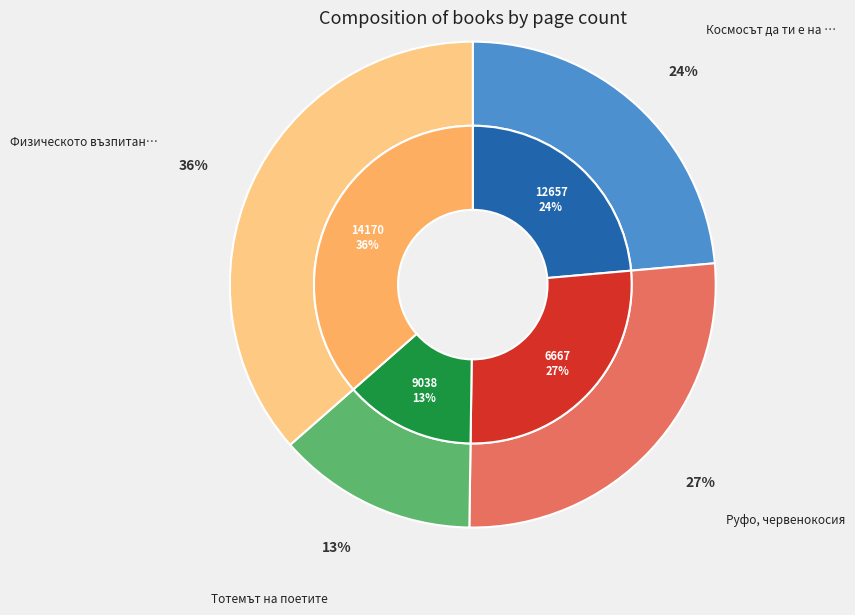

Count the number of slices in the pie.

4